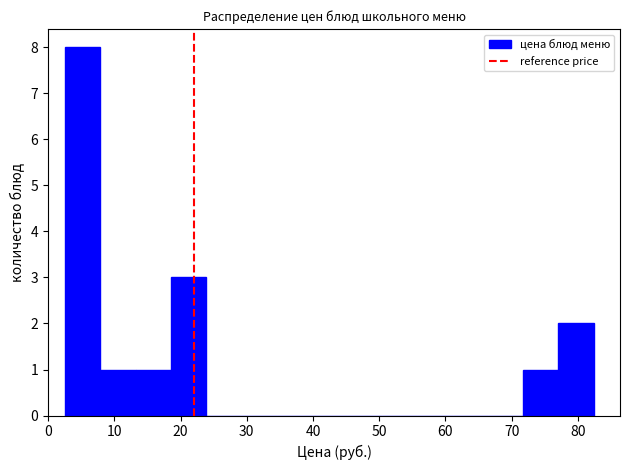

What is the height of the bar covering 72 to 77 on the x-axis? Neither the bar edges nor the heights are printed on the chart, so give them approximately, as read against the axes.

1